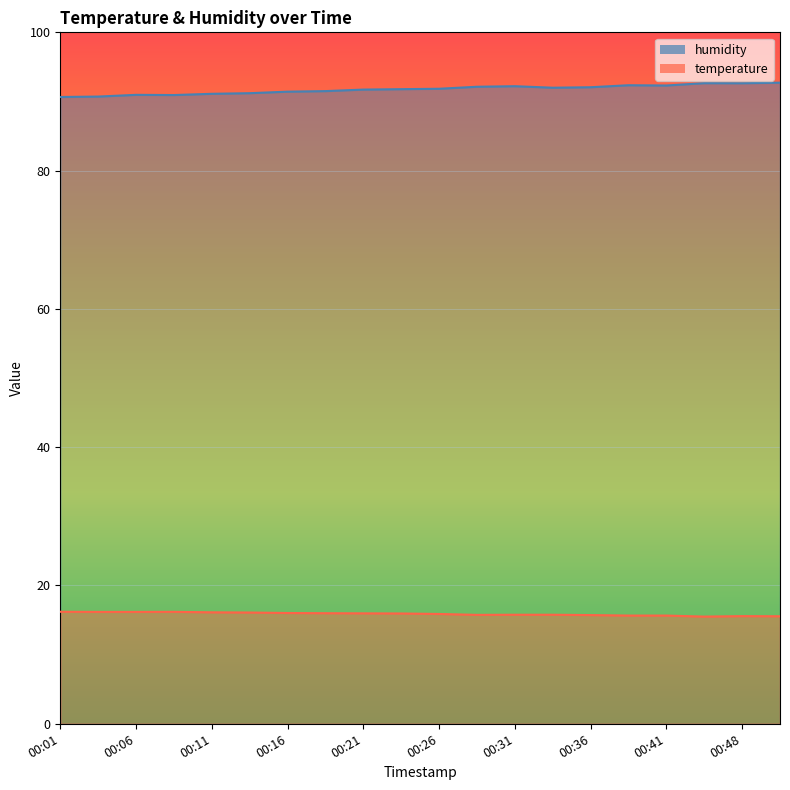

True or false: temperature and humidity cross at least once.

False